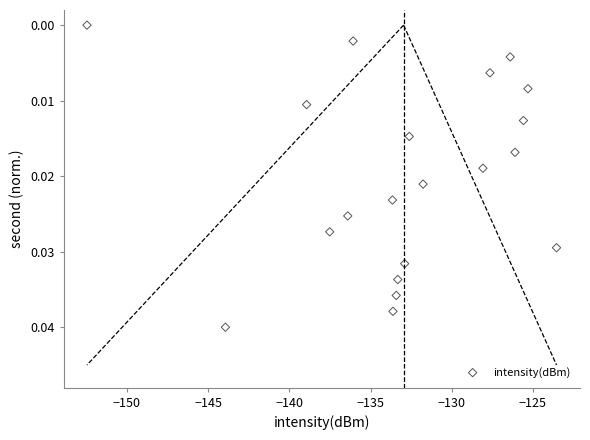

What is the range of X values (max minus min)?

28.9